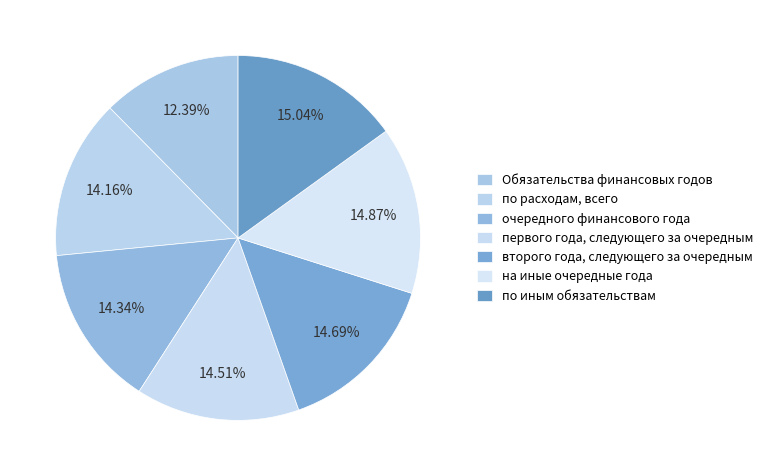

To the nearest percent, what is the difference between the largest and smallest slice percentages?

3%